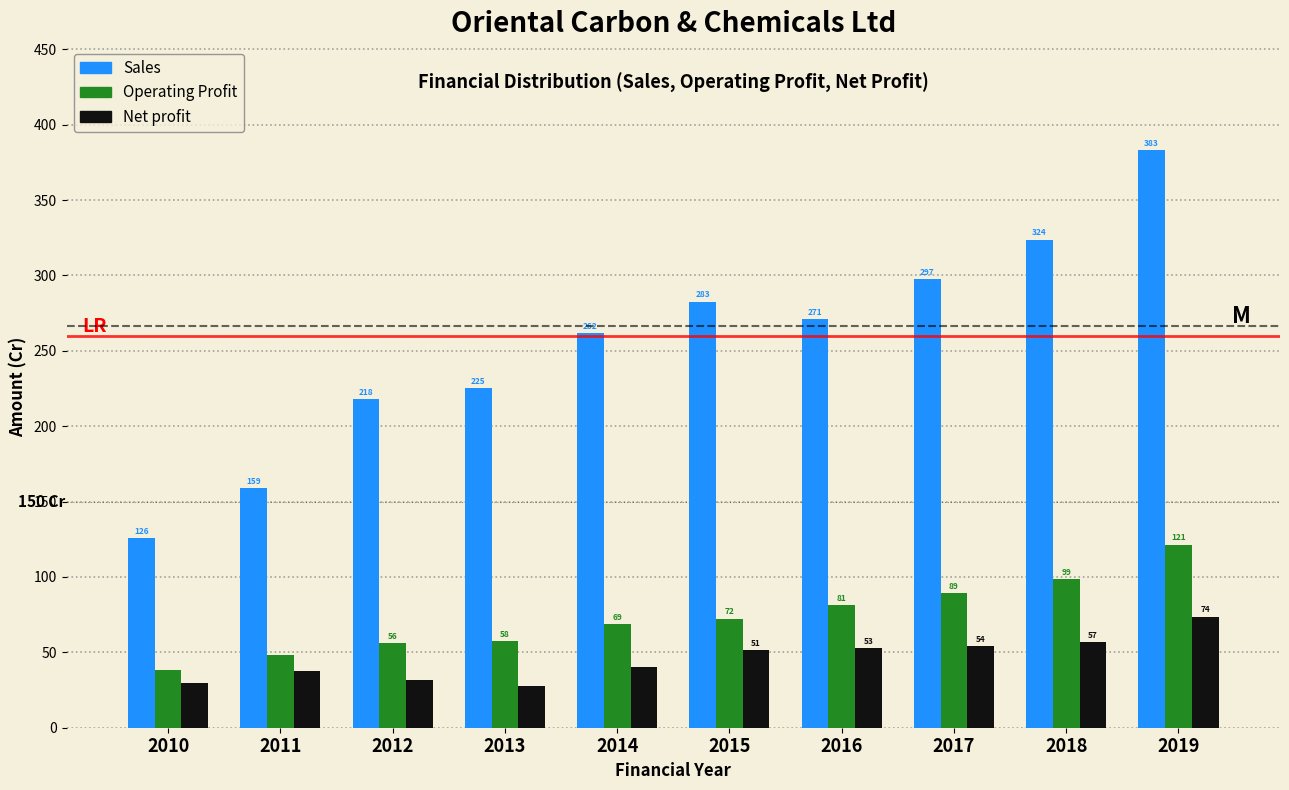

Is it true that Net profit equals 73.7 at 2019?

True